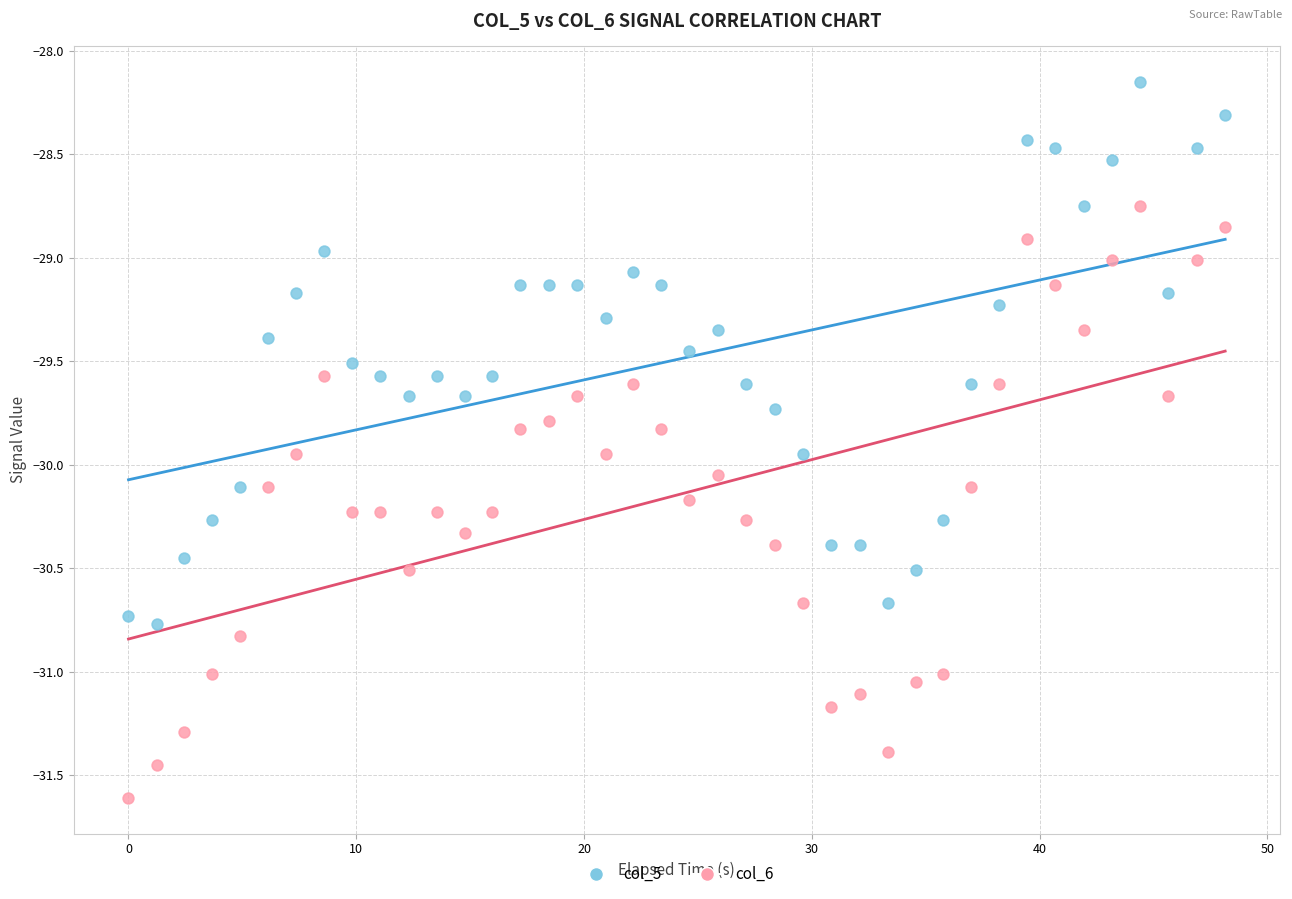

Across all data points, what is the range of X values (max minus min)?

48.2